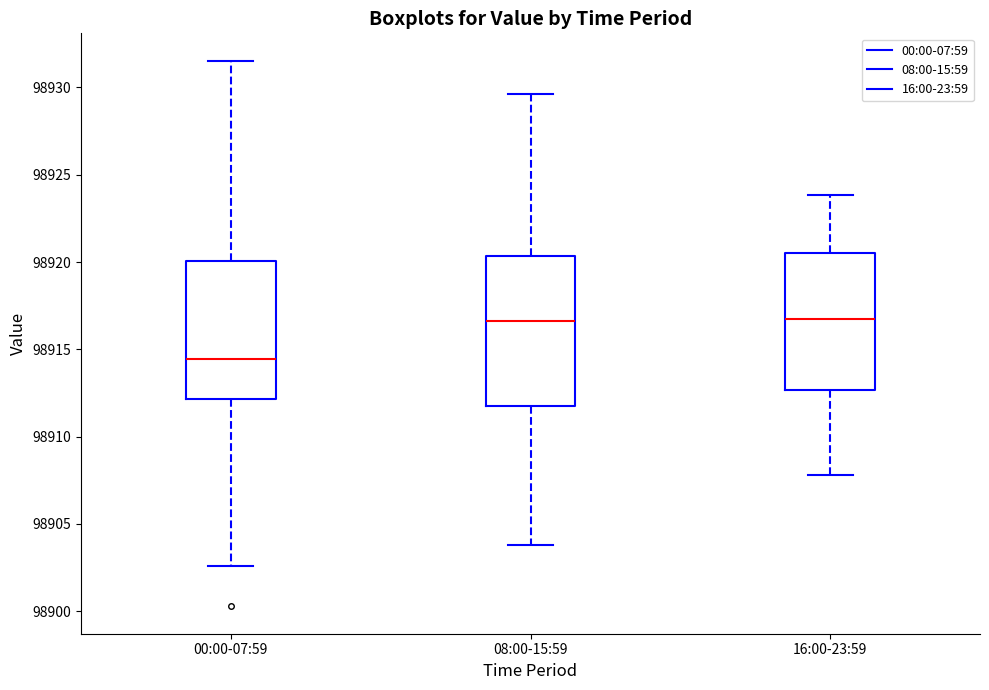

Where is the lower edge of the box for 16:00-23:59 on the y-axis? The values are not printed on the chart, so give them approximately, as read against the axis.

98912.5